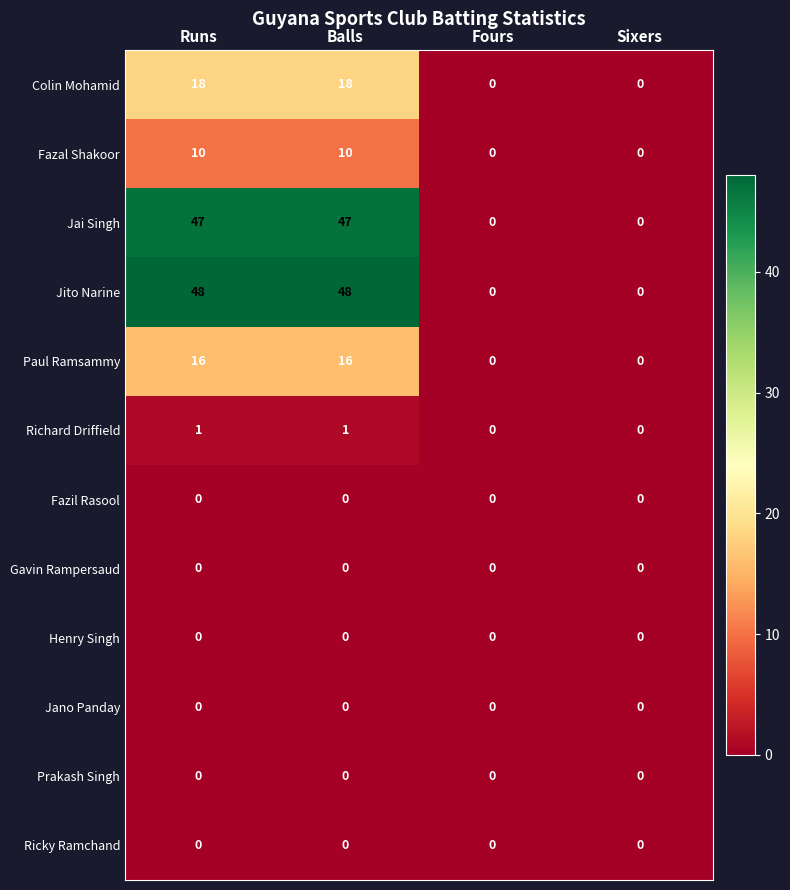

Is the value of Colin Mohamid at Balls greater than the value of Paul Ramsammy at Balls?

Yes